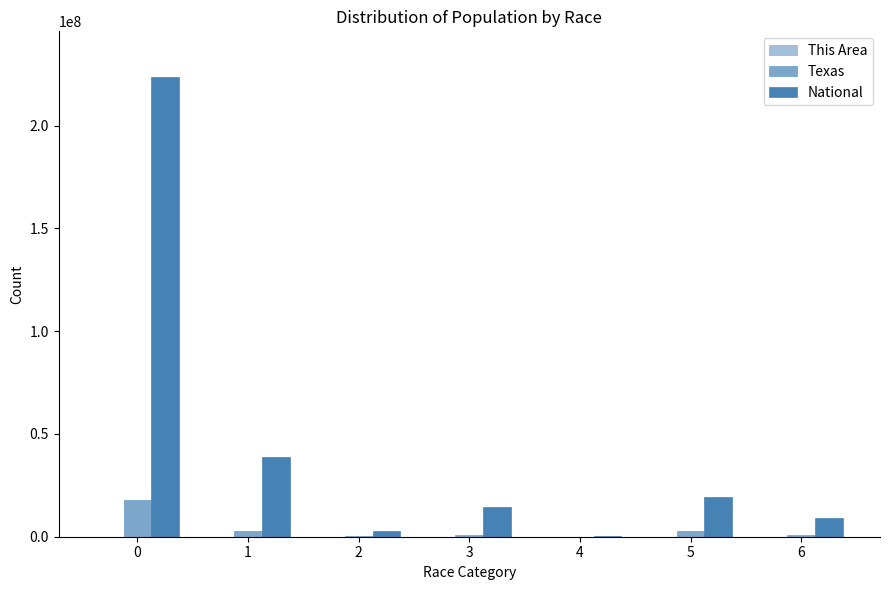

Are the bars horizontal?

No